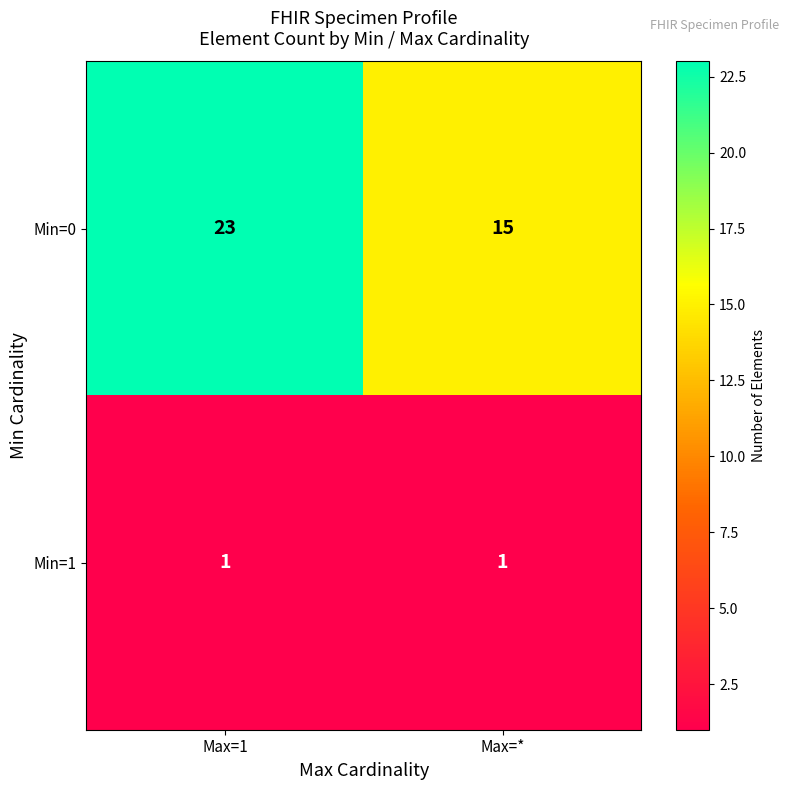

What is the sum of all Min=0 values?

38